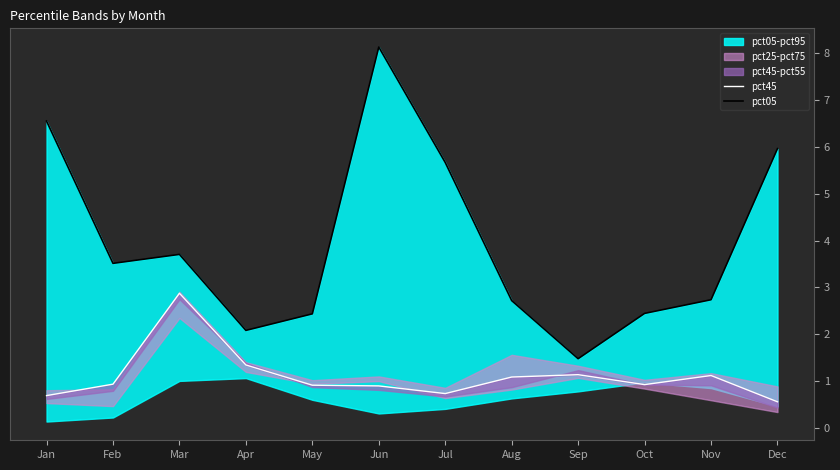

What is the value of the pct05 point at the 8th from the left?

2.7